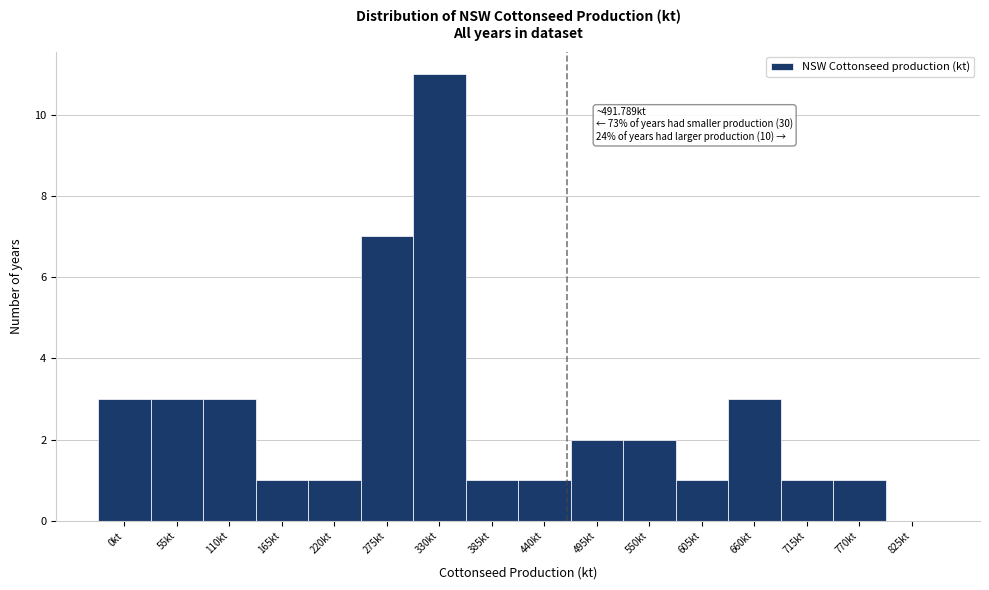

Reading right to left, extract all data points from this chart.

825kt=0	770kt=1	715kt=1	660kt=3	605kt=1	550kt=2	495kt=2	440kt=1	385kt=1	330kt=11	275kt=7	220kt=1	165kt=1	110kt=3	55kt=3	0kt=3